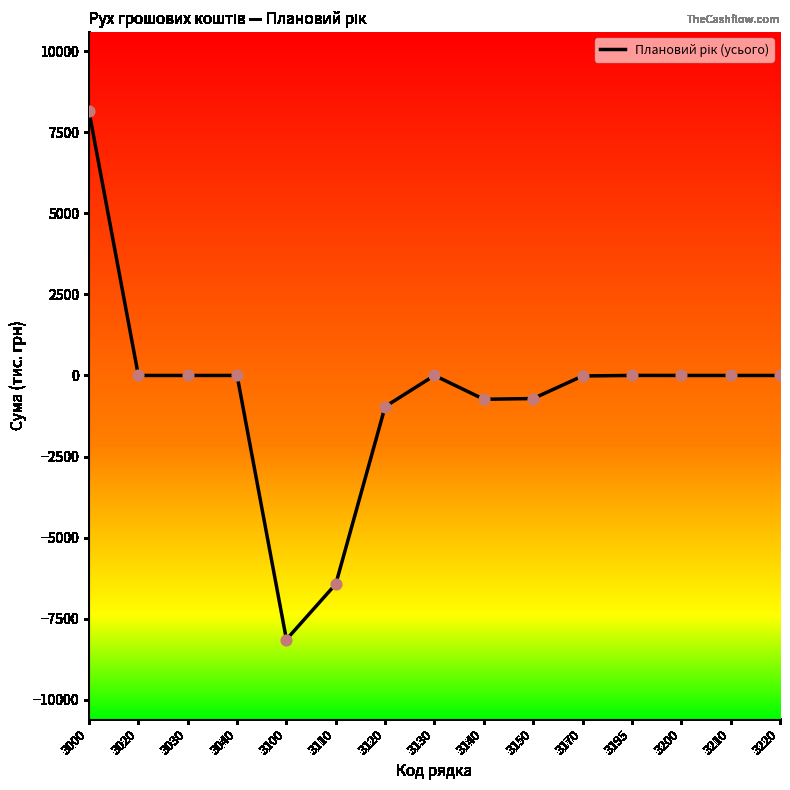

Between 3000 and 3130, which is larger?

3000